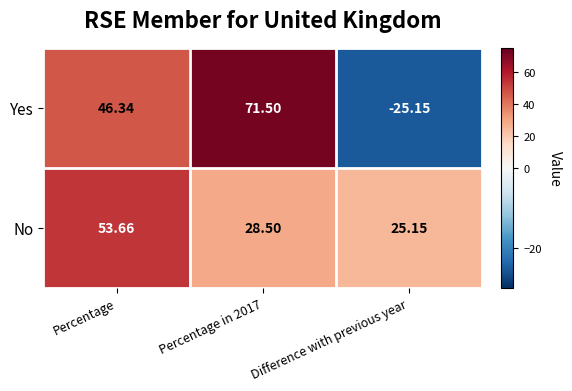

List the series in order of their overall mean, lowest first.

Yes, No